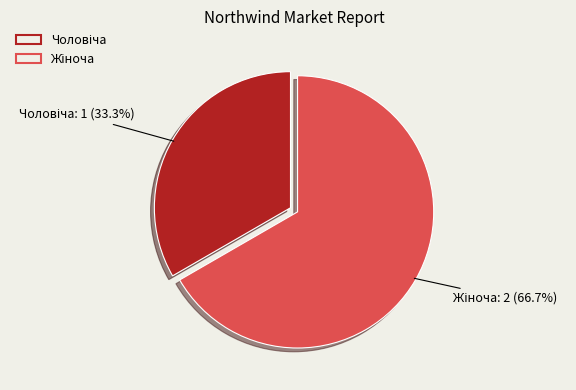

How many segments does this pie chart have?

2